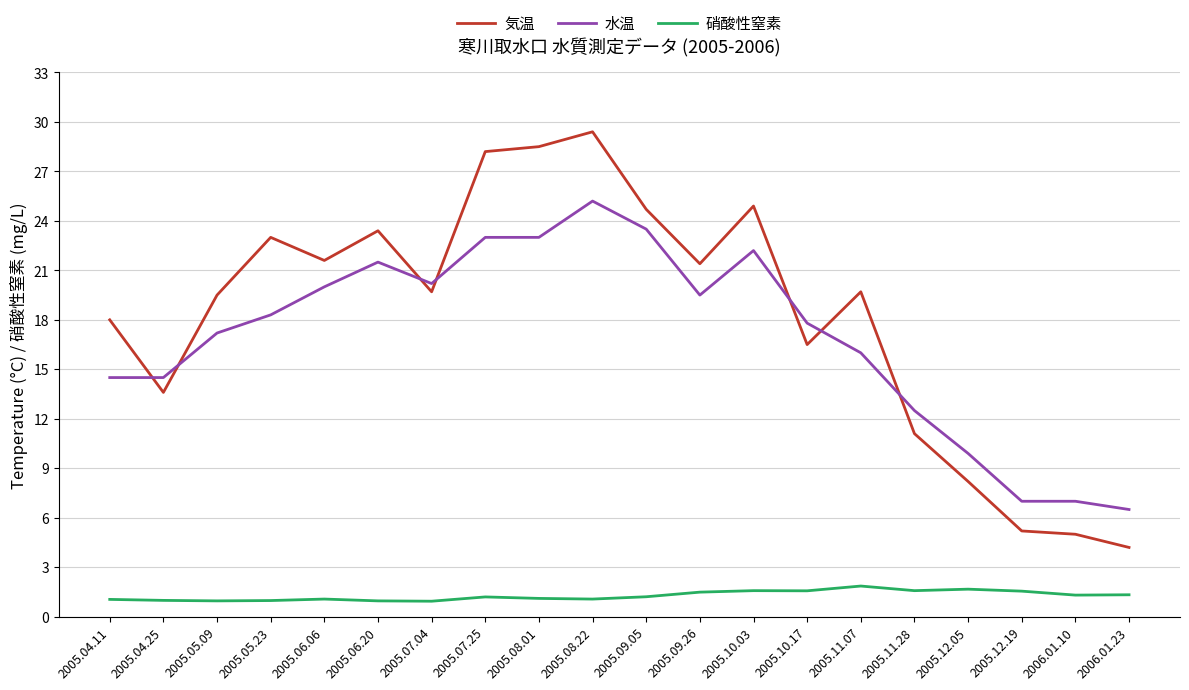

True or false: 水温 and 硝酸性窒素 intersect in this chart.

False